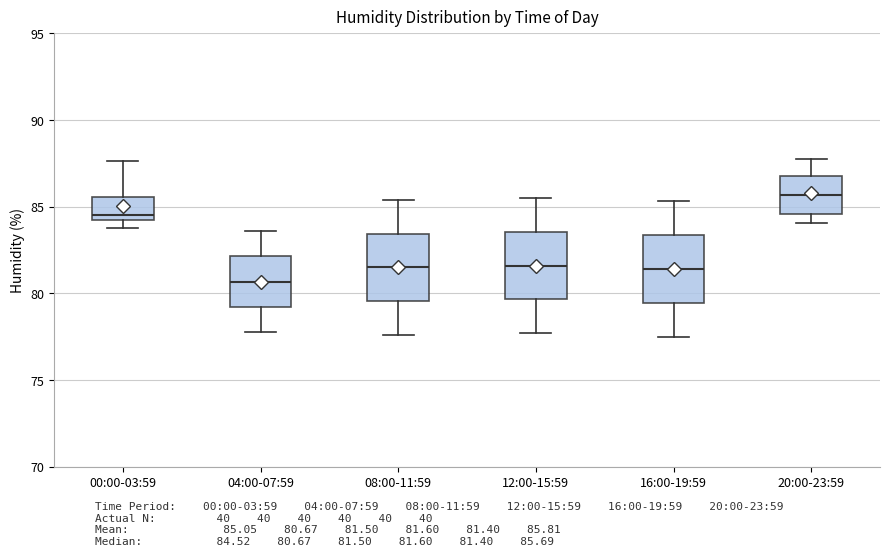

Reading left to right, read every box against the y-axis: the position of its median line, the range the box covers, and the ends of its whiskers. The values are not printed on the chart, so give them approximately, as read against the axis.

00:00-03:59: median 84.5, box 84.0 to 85.5, whiskers 84.0 (just below the box's lower edge) to 87.5
04:00-07:59: median 80.5, box 79.0 to 82.0, whiskers 78.0 to 83.5
08:00-11:59: median 81.5, box 79.5 to 83.5, whiskers 77.5 to 85.5
12:00-15:59: median 81.5, box 79.5 to 83.5, whiskers 77.5 to 85.5
16:00-19:59: median 81.5, box 79.5 to 83.5, whiskers 77.5 to 85.5
20:00-23:59: median 85.5, box 84.5 to 87.0, whiskers 84.0 to 87.5